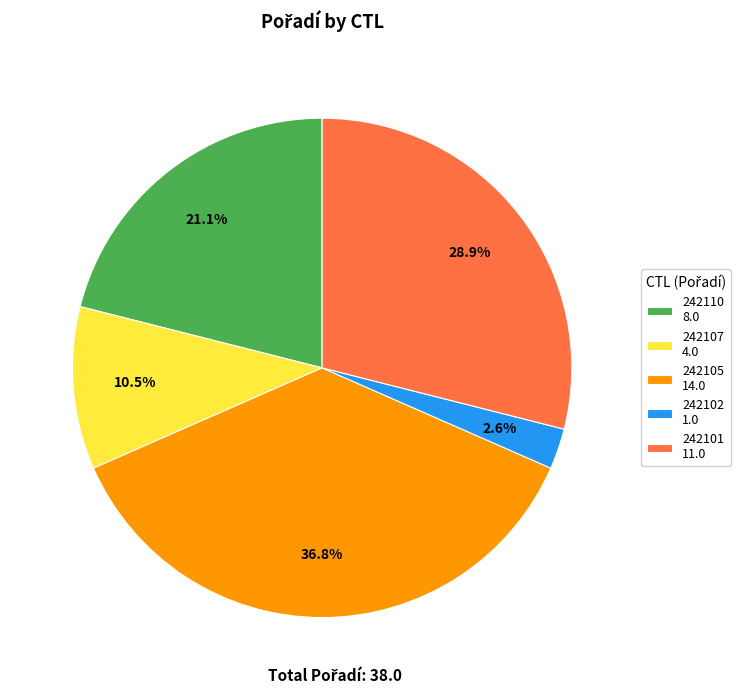

Approximately how many times larger is the value at 242105 14.0 compared to 242107 4.0?

3.5